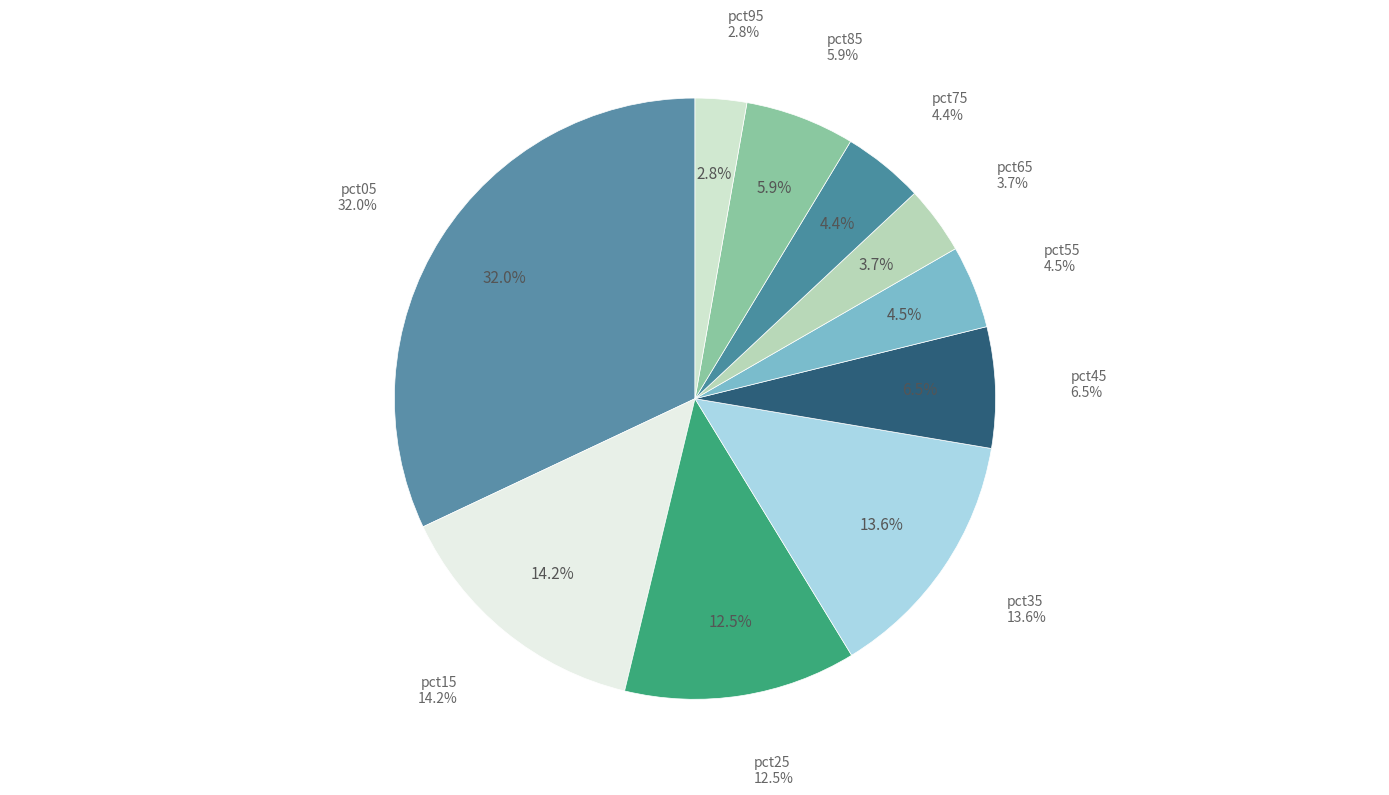

What percentage is the pct45 slice, to the nearest percent?

7%